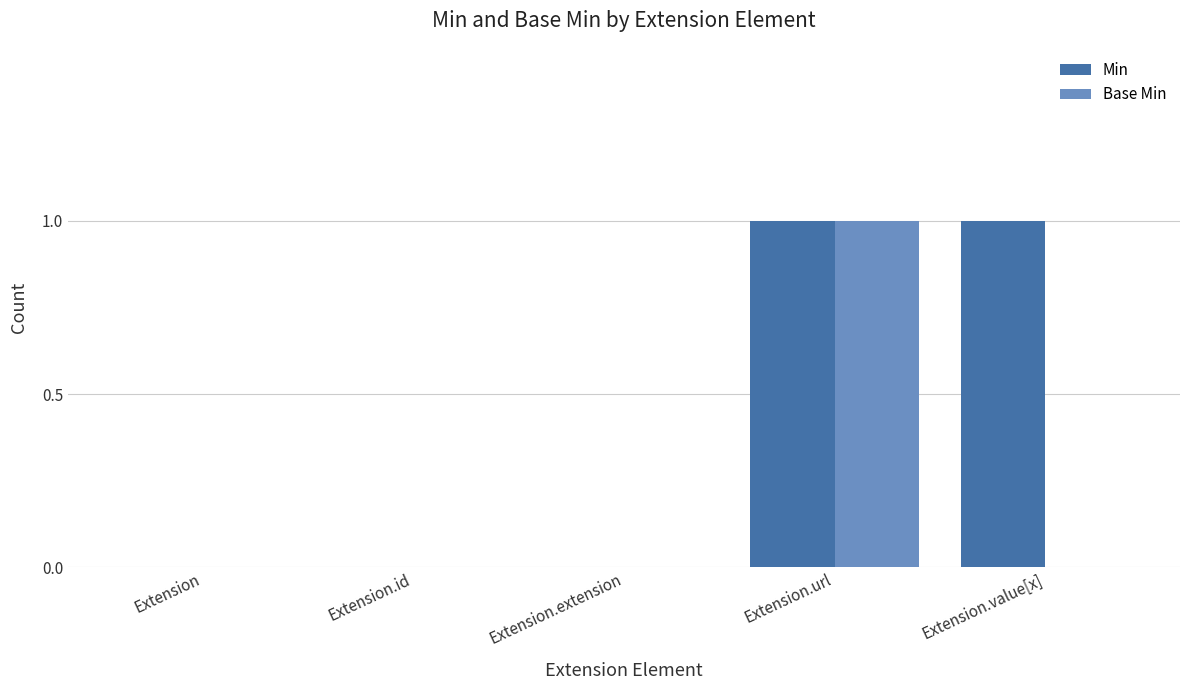

At which category is the sum across all series the highest?

Extension.url